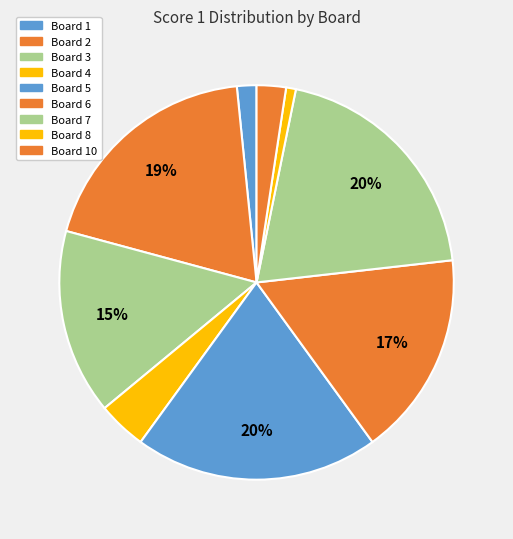

How many segments does this pie chart have?

9